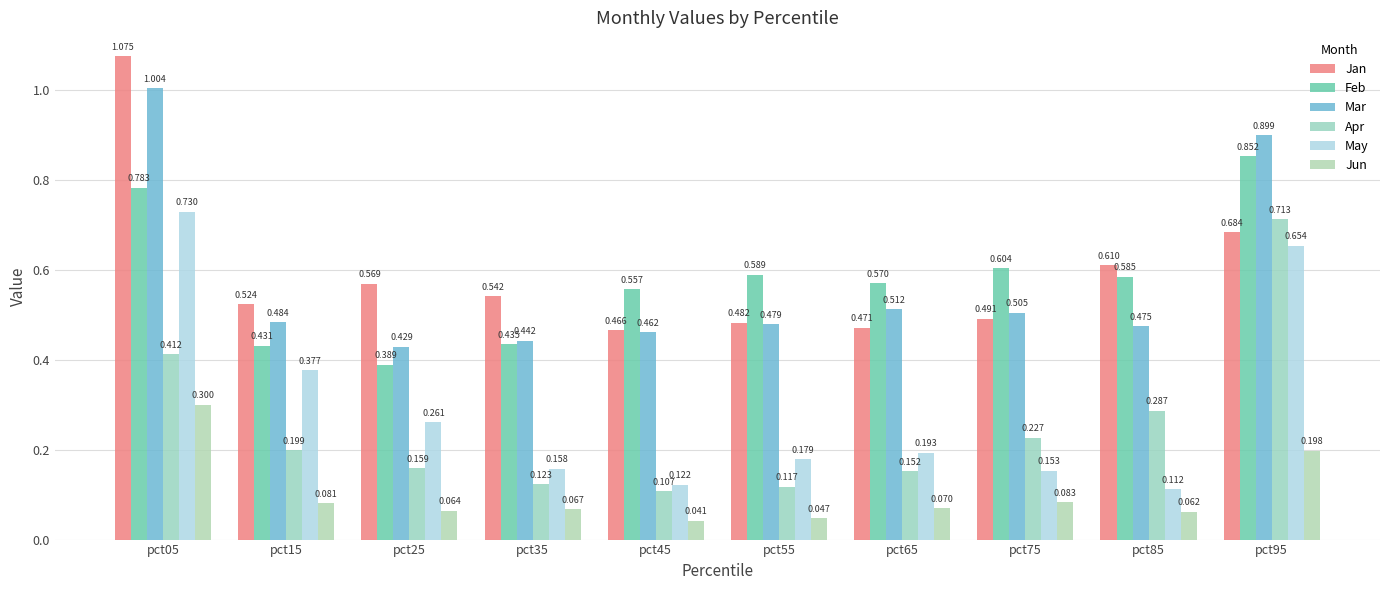

Between pct25 and pct35, which series saw the biggest shift?

May